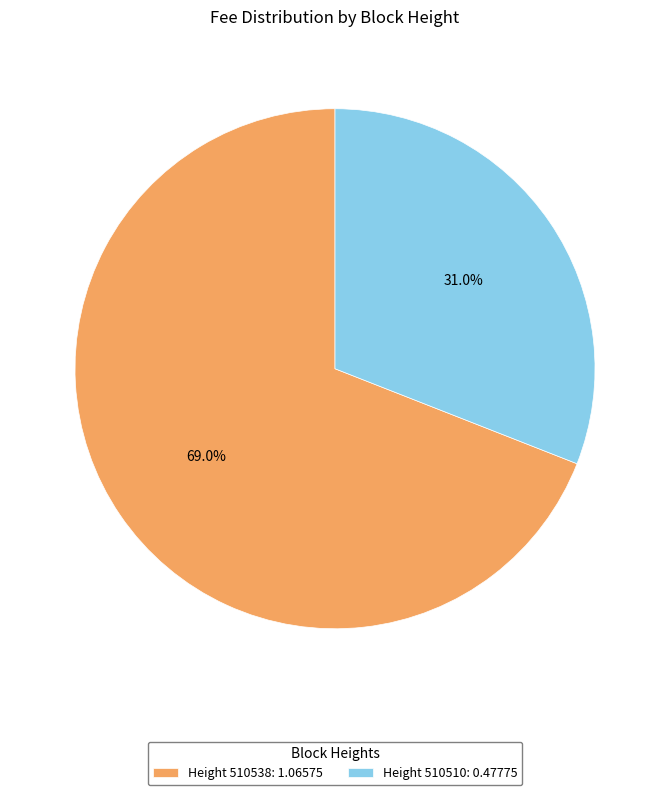

Is there any slice that represents more than half of the pie?

Yes